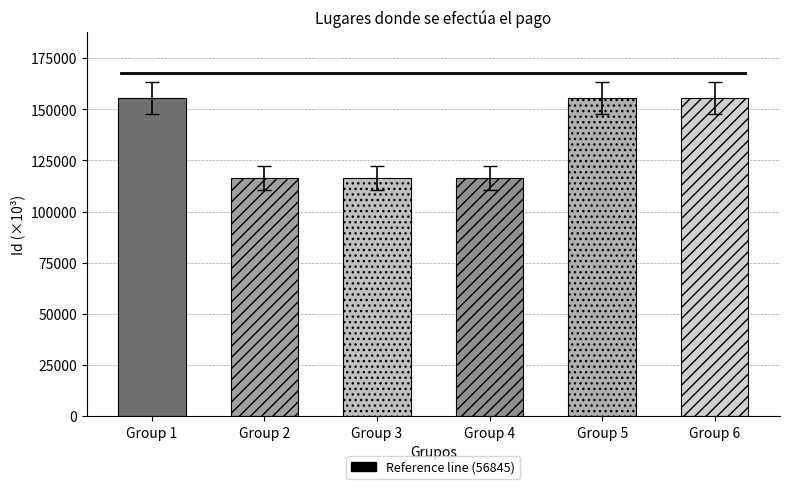

Which has a higher value, Group 2 or Group 1?

Group 1